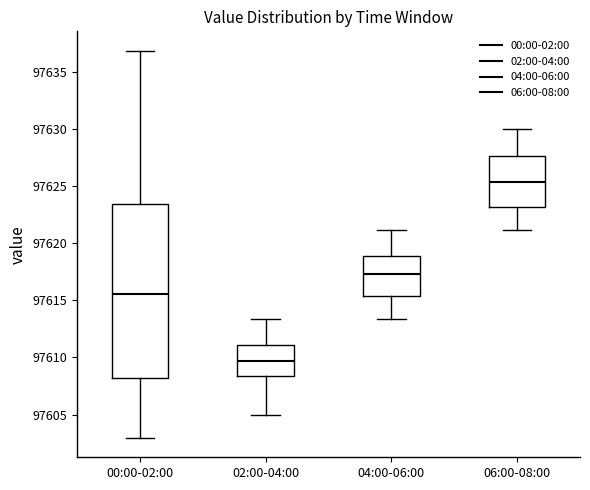

Where is the upper edge of the box for 04:00-06:00 on the y-axis? The values are not printed on the chart, so give them approximately, as read against the axis.

97619.0